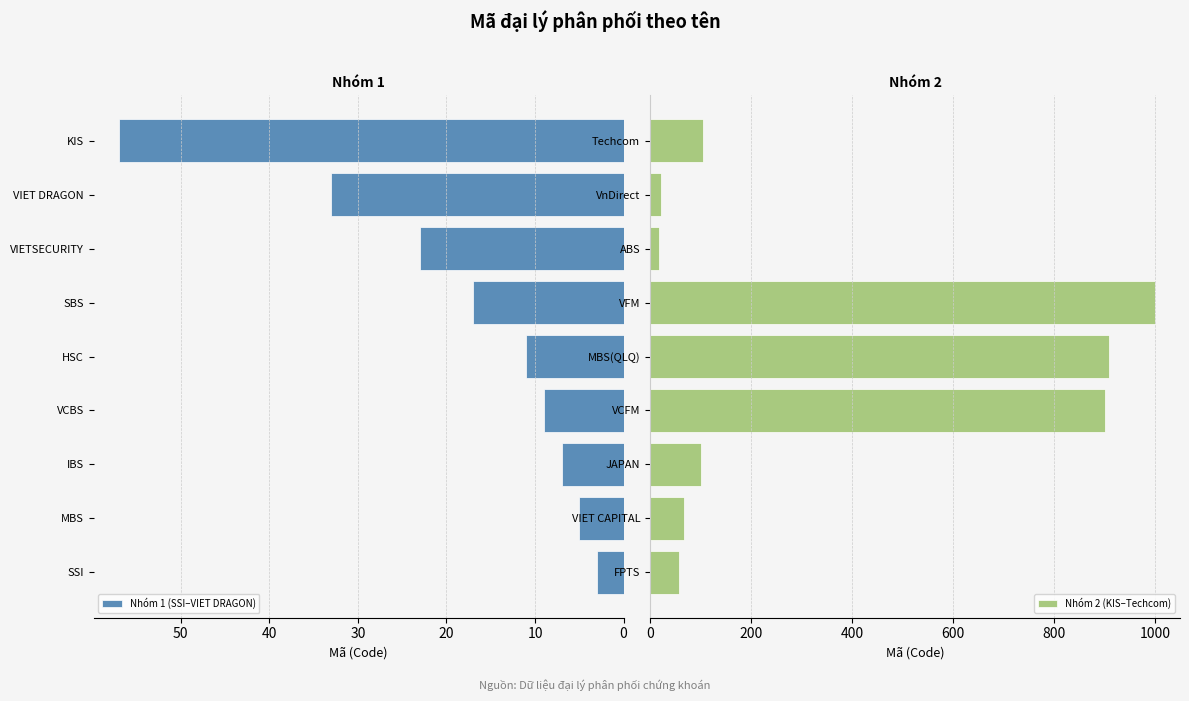

Is it true that Nhóm 1 (SSI–VIET DRAGON) equals 9 at SBS?

False